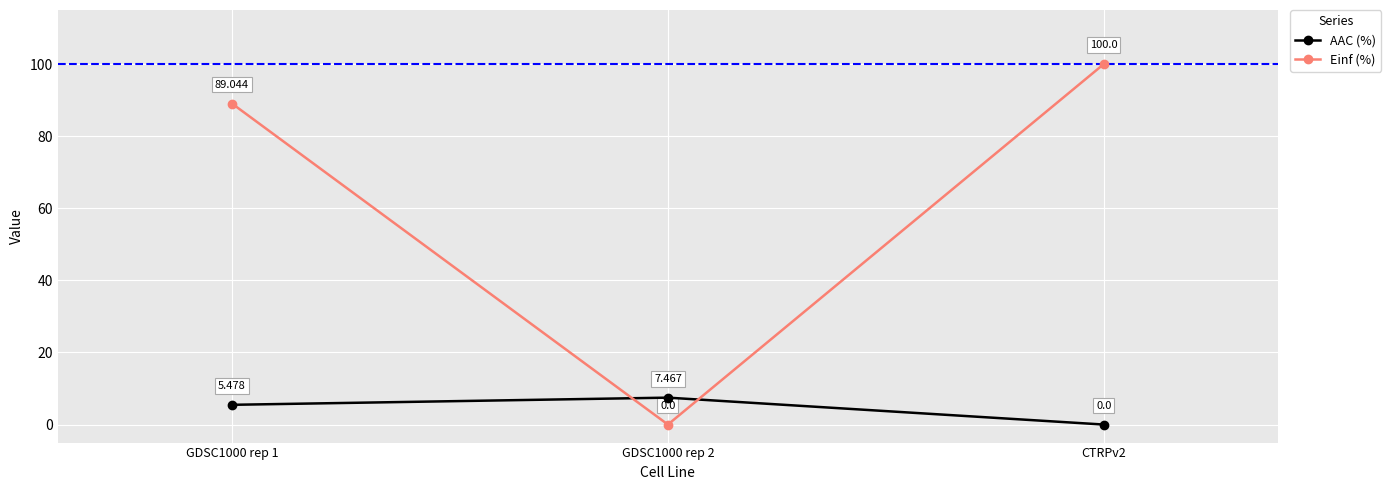

Reading left to right, transcribe all the data shown in this chart.

AAC (%): GDSC1000 rep 1=5.5	GDSC1000 rep 2=7.5	CTRPv2=0.0
Einf (%): GDSC1000 rep 1=89.0	GDSC1000 rep 2=0.0	CTRPv2=100.0